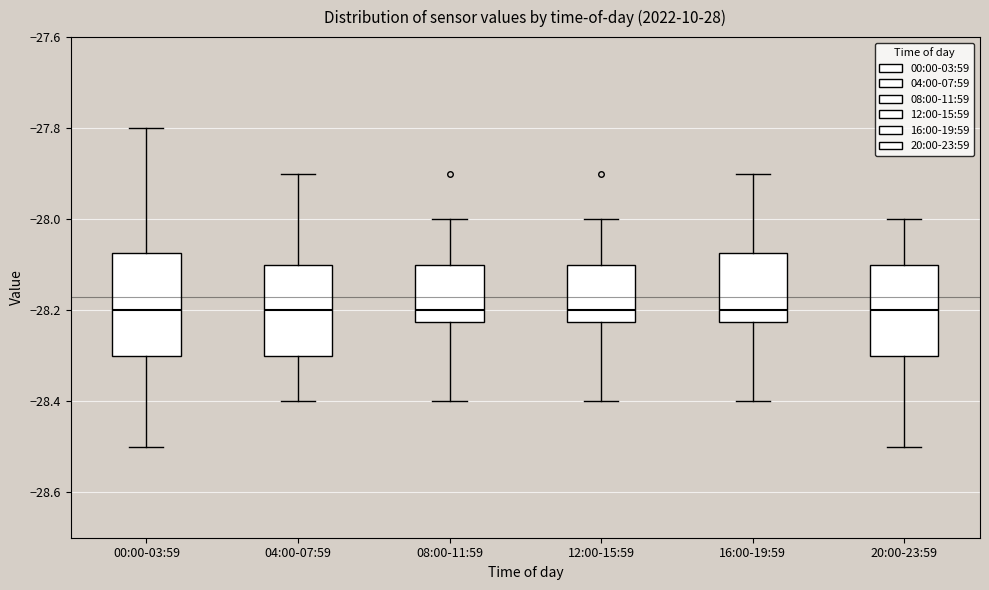

Reading left to right, read every box against the y-axis: the position of its median line, the range the box covers, and the ends of its whiskers. The values are not printed on the chart, so give them approximately, as read against the axis.

00:00-03:59: median -28.20, box -28.30 to -28.08, whiskers -28.50 to -27.80
04:00-07:59: median -28.20, box -28.30 to -28.10, whiskers -28.40 to -27.90
08:00-11:59: median -28.20, box -28.22 to -28.10, whiskers -28.40 to -28.00
12:00-15:59: median -28.20, box -28.22 to -28.10, whiskers -28.40 to -28.00
16:00-19:59: median -28.20, box -28.22 to -28.08, whiskers -28.40 to -27.90
20:00-23:59: median -28.20, box -28.30 to -28.10, whiskers -28.50 to -28.00